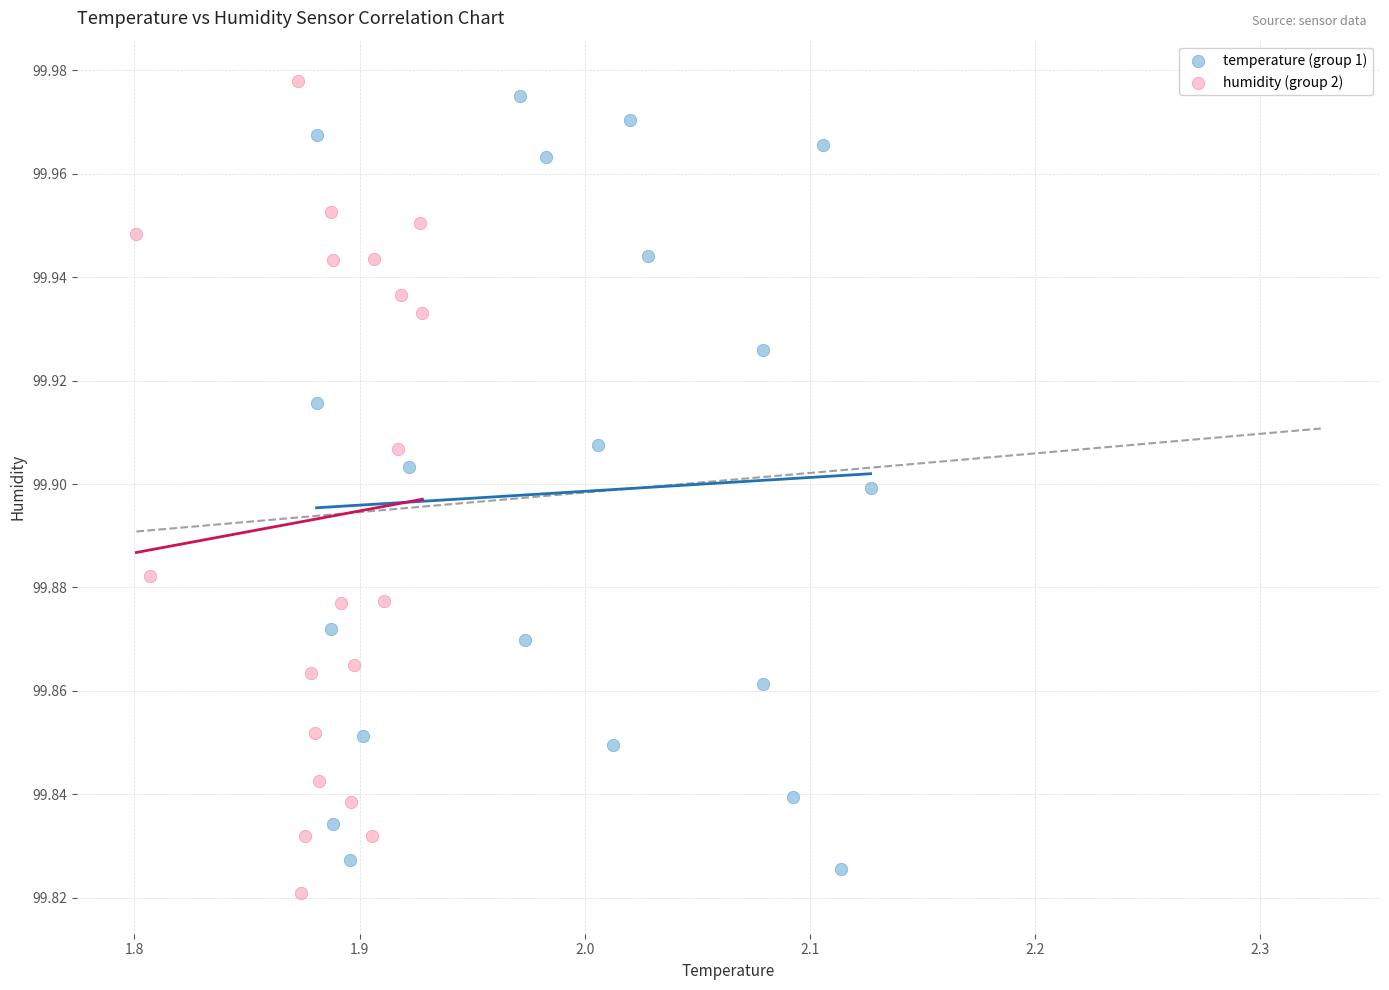

Which series has the largest Y range (max minus min)?

humidity (group 2)